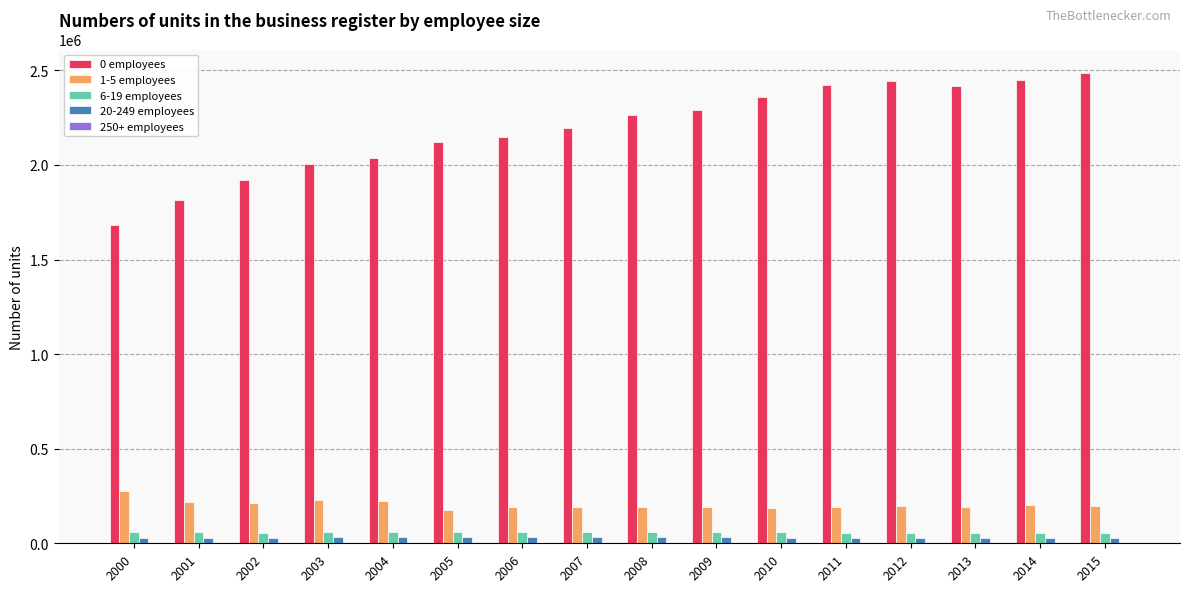

The value of 6-19 employees at 2010 is 57328. True or false?

True